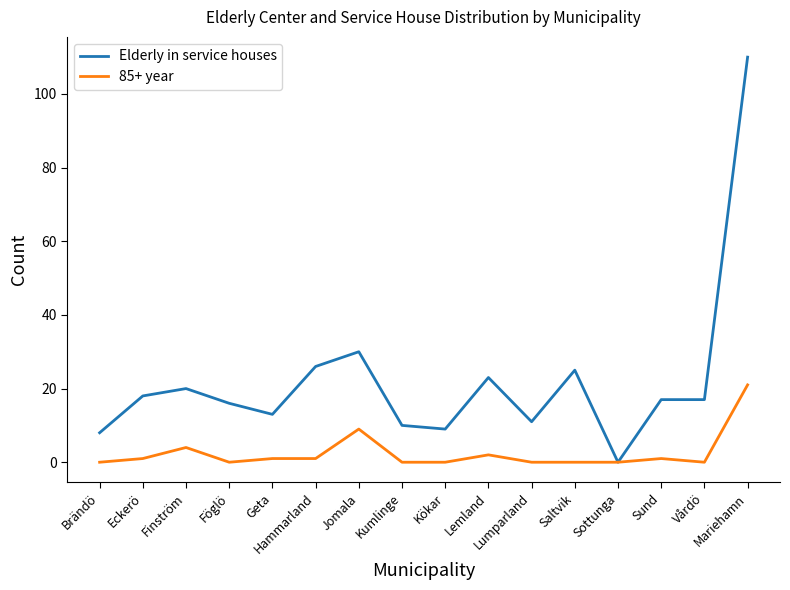

Which series has the largest range (max minus min)?

Elderly in service houses